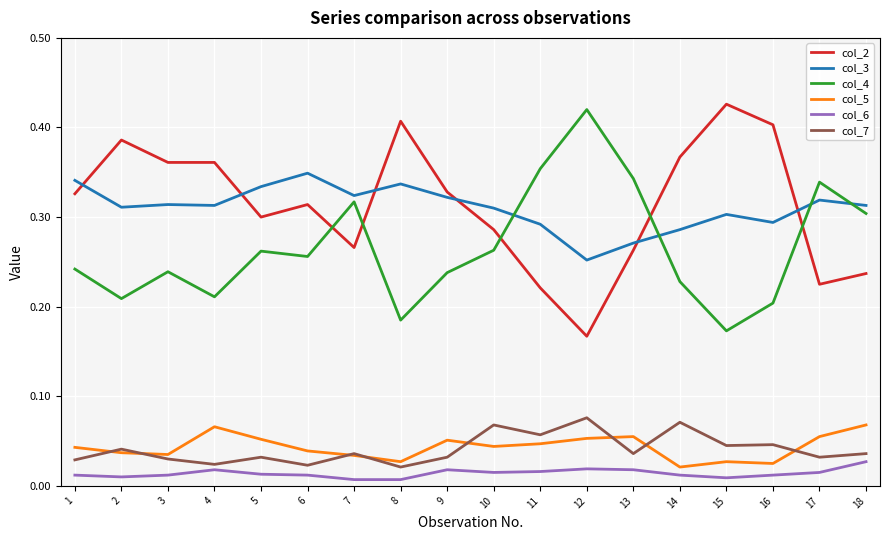

Where is the first local maximum for col_5?

4